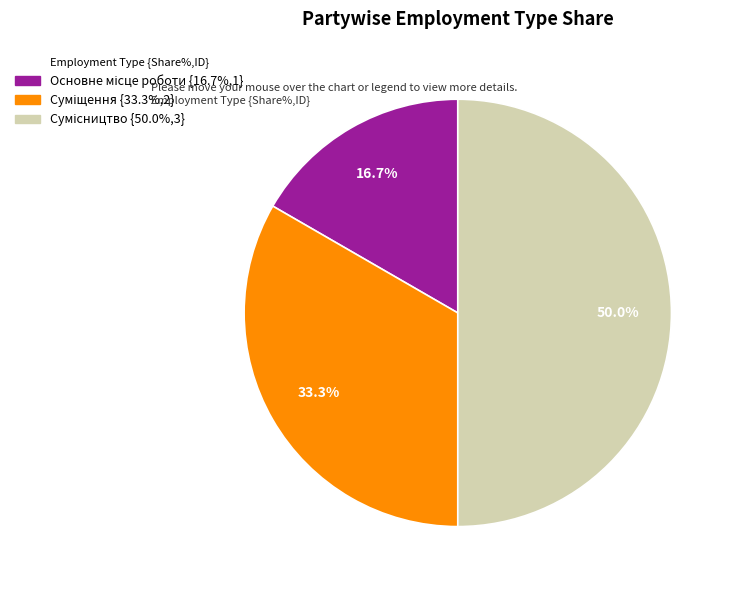

Is it true that Основне місце роботи is 2% of the pie?

False